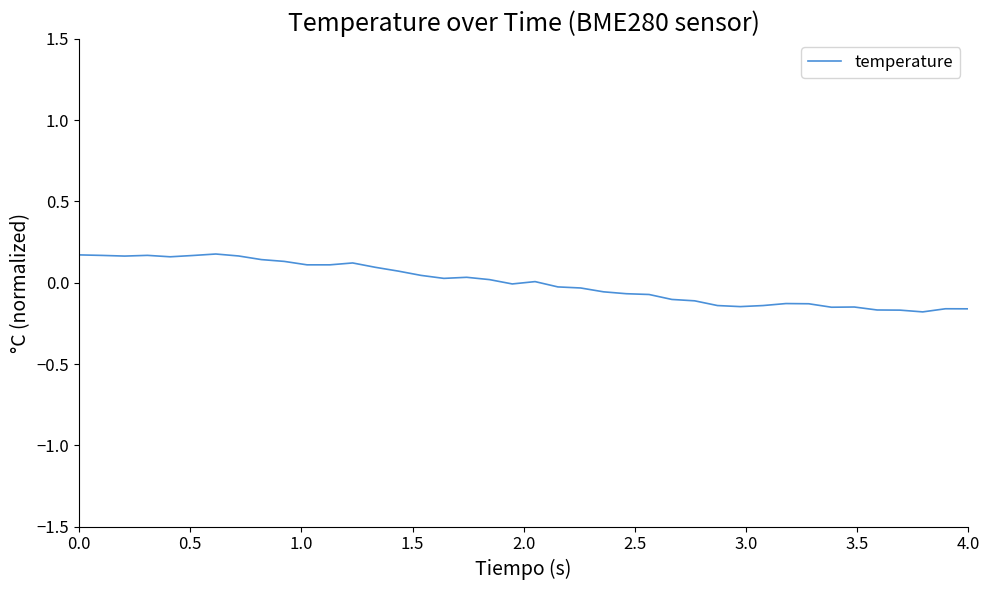

What is the difference between the maximum and minimum values?

0.4